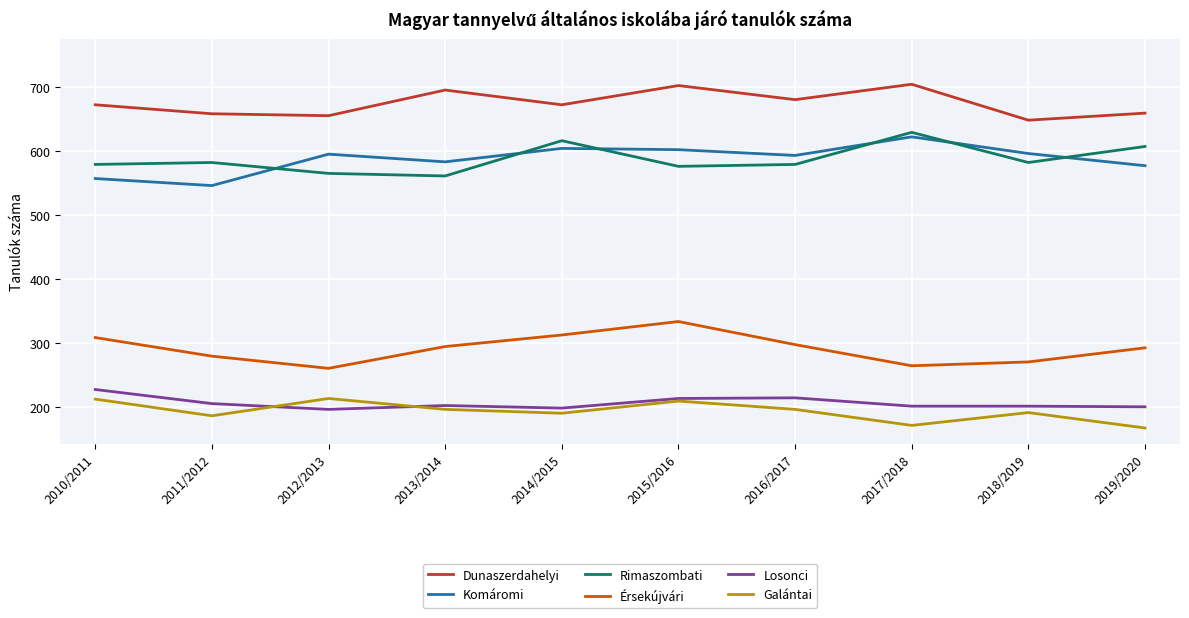

At which label does Losonci first exceed 203?

2010/2011